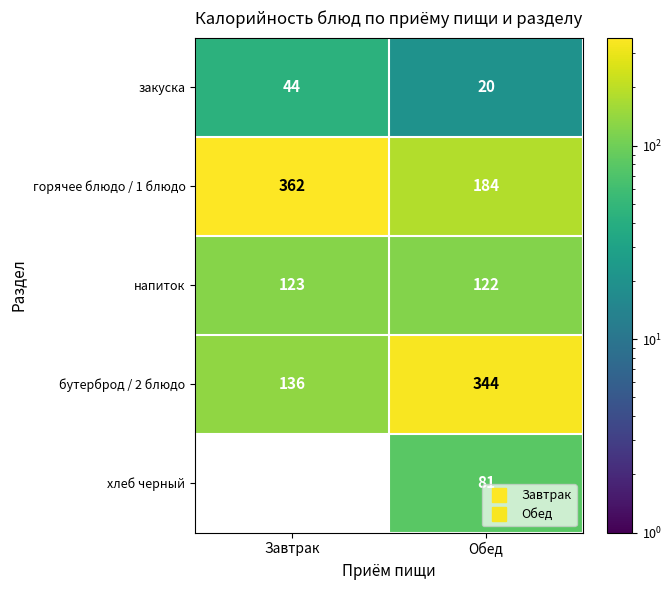

What is the total value across all series at Обед?

751.0